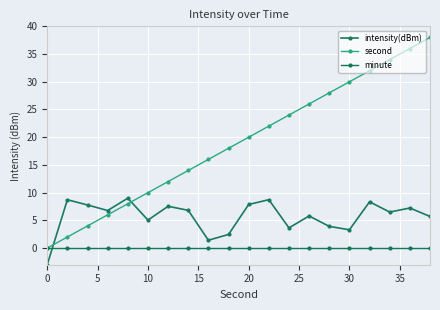

How many values in second are above zero?

19